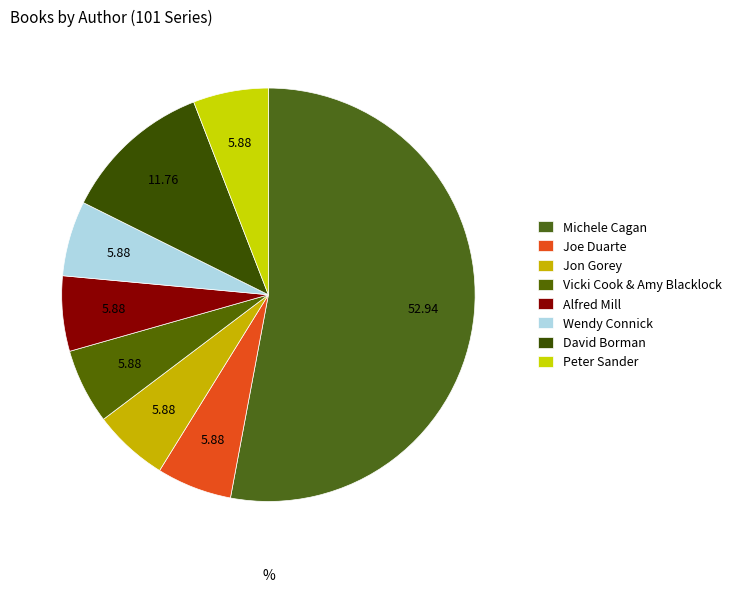

What is the largest slice in the pie chart?

Michele Cagan